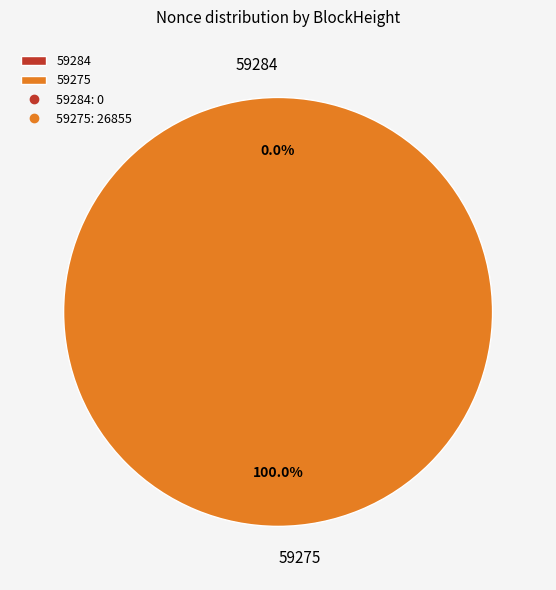

To the nearest percent, what percentage of the pie is 59275?

100%